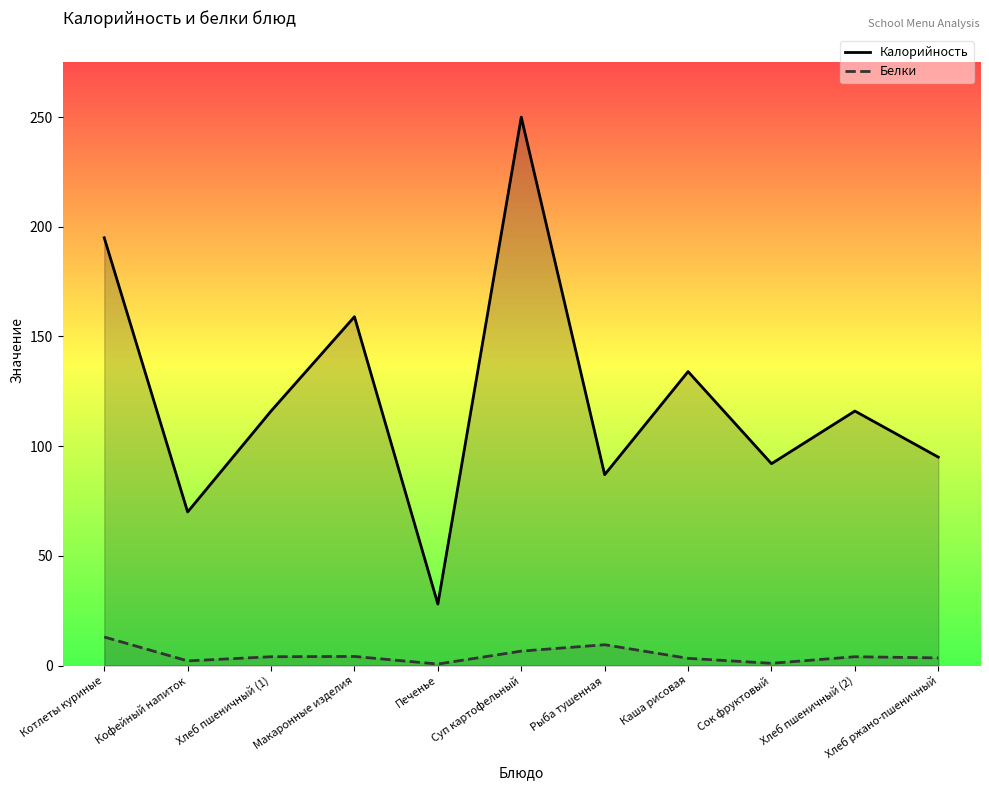

The Калорийность series shows 40.4 at Кофейный напиток. True or false?

False